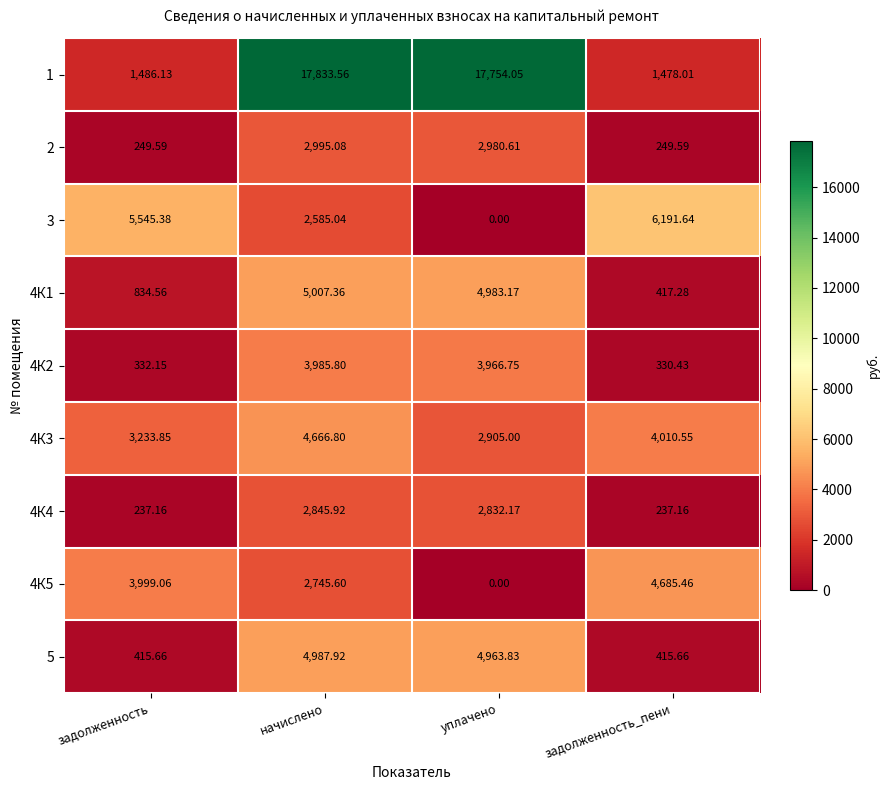

At which category is the sum across all series the highest?

начислено